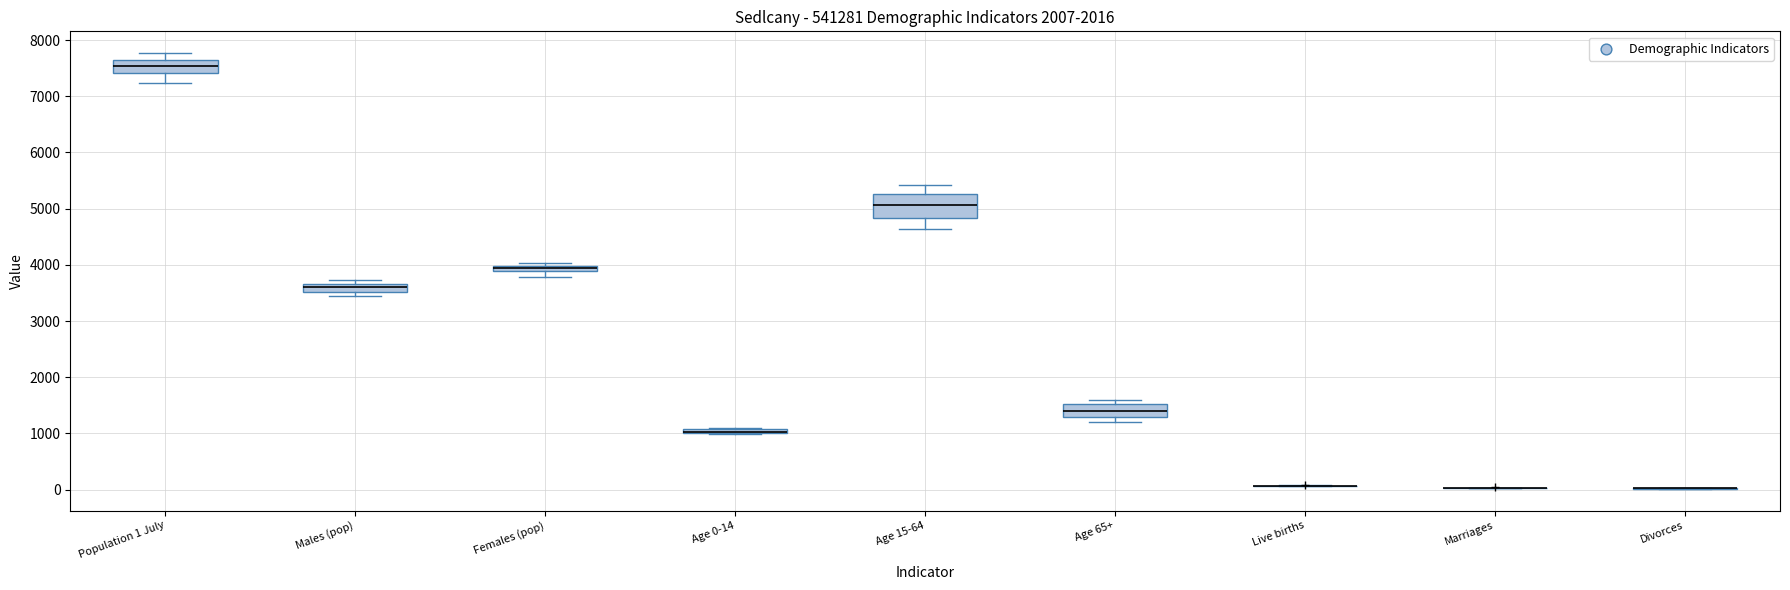

Where does the median line of the box for Age 15-64 sit on the y-axis? The values are not printed on the chart, so give them approximately, as read against the axis.

5100